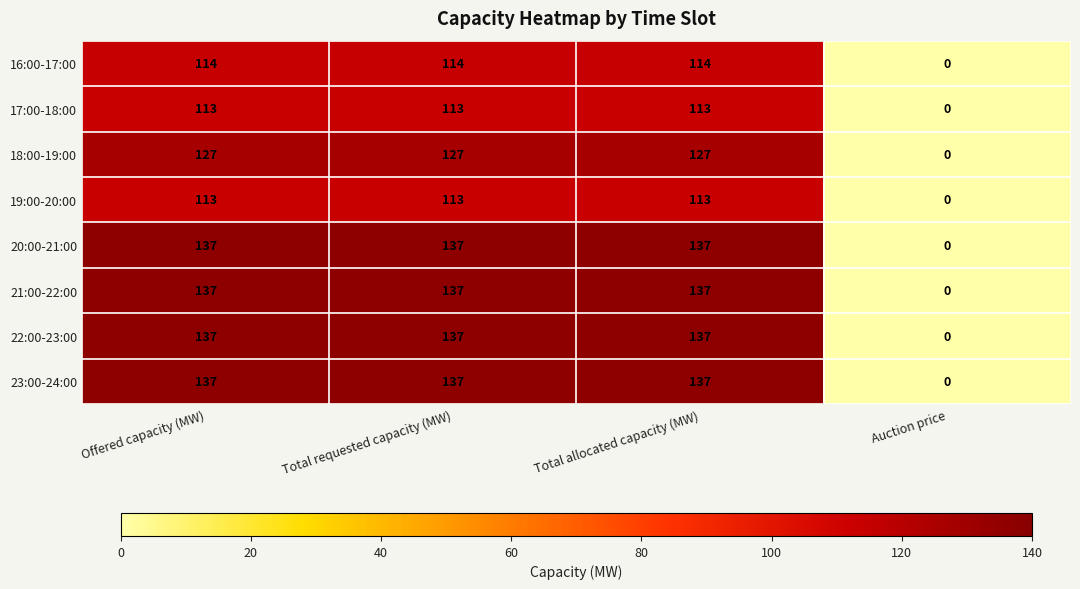

Is it true that 20:00-21:00 equals 82 at Total requested capacity (MW)?

False